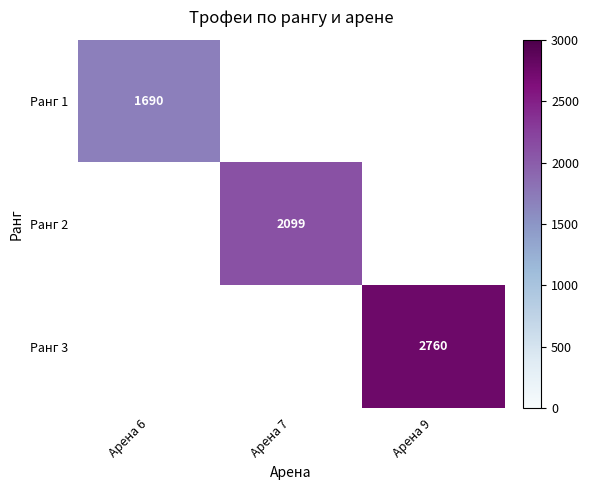

The Ранг 3 series shows 721 at Арена 9. True or false?

False